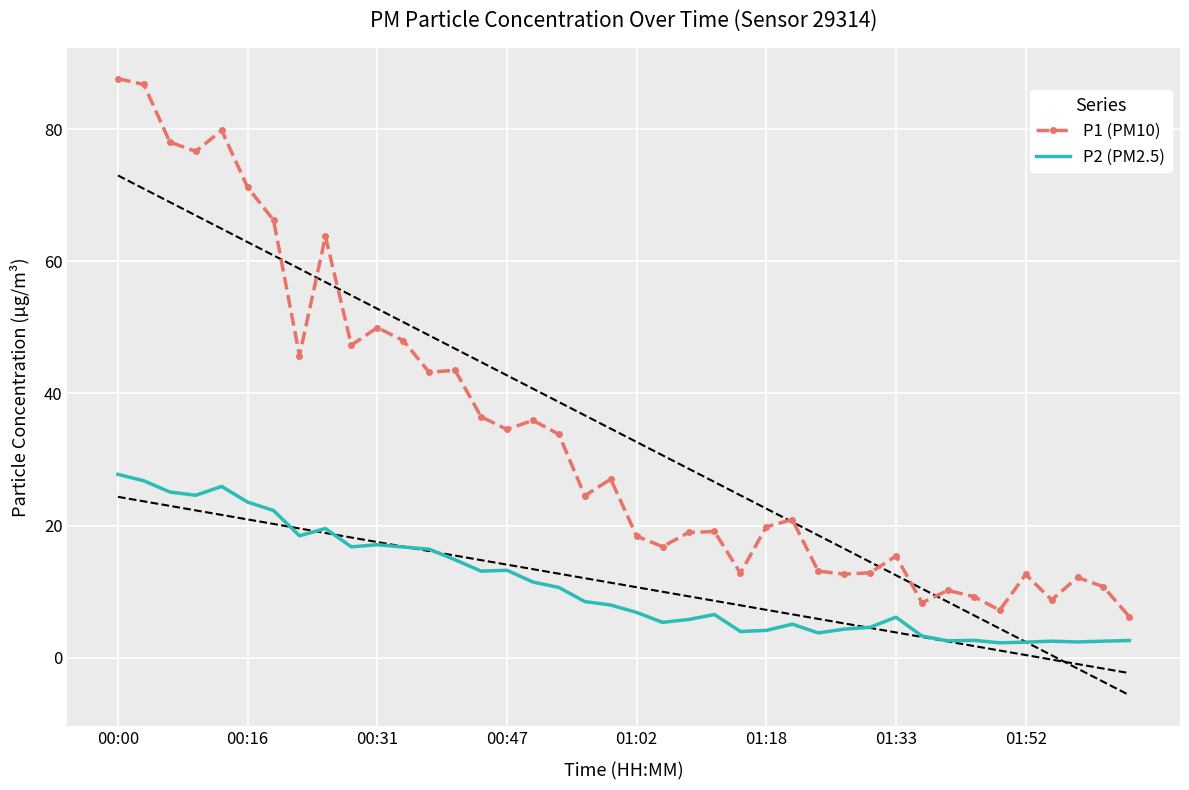

Which series has the largest total across all categories?

P1 (PM10)